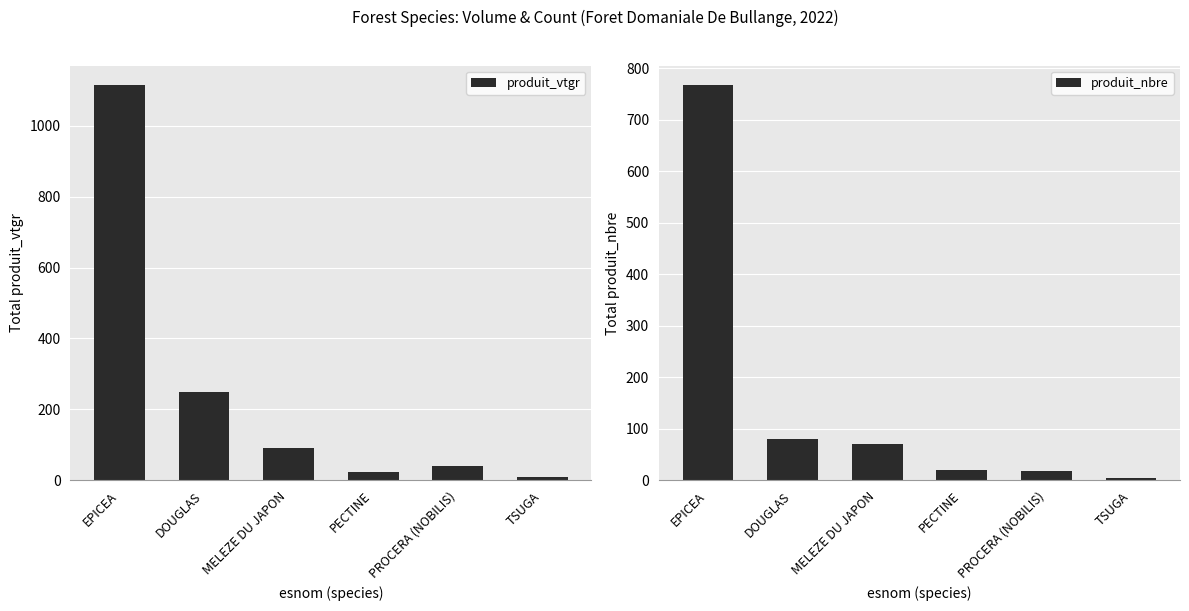

How many data points in produit_nbre are less than 71?

3